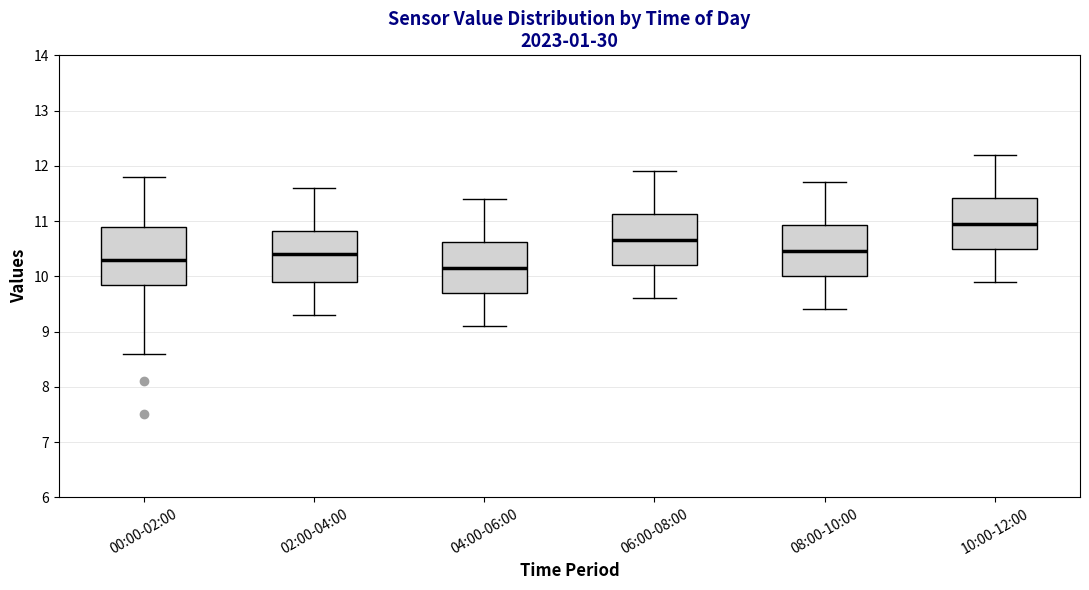

Where is the upper edge of the box for 00:00-02:00 on the y-axis? The values are not printed on the chart, so give them approximately, as read against the axis.

10.9